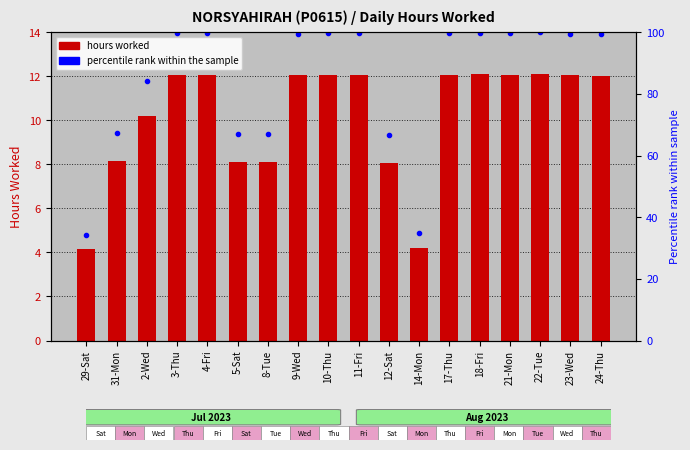

Are the bars horizontal?

No